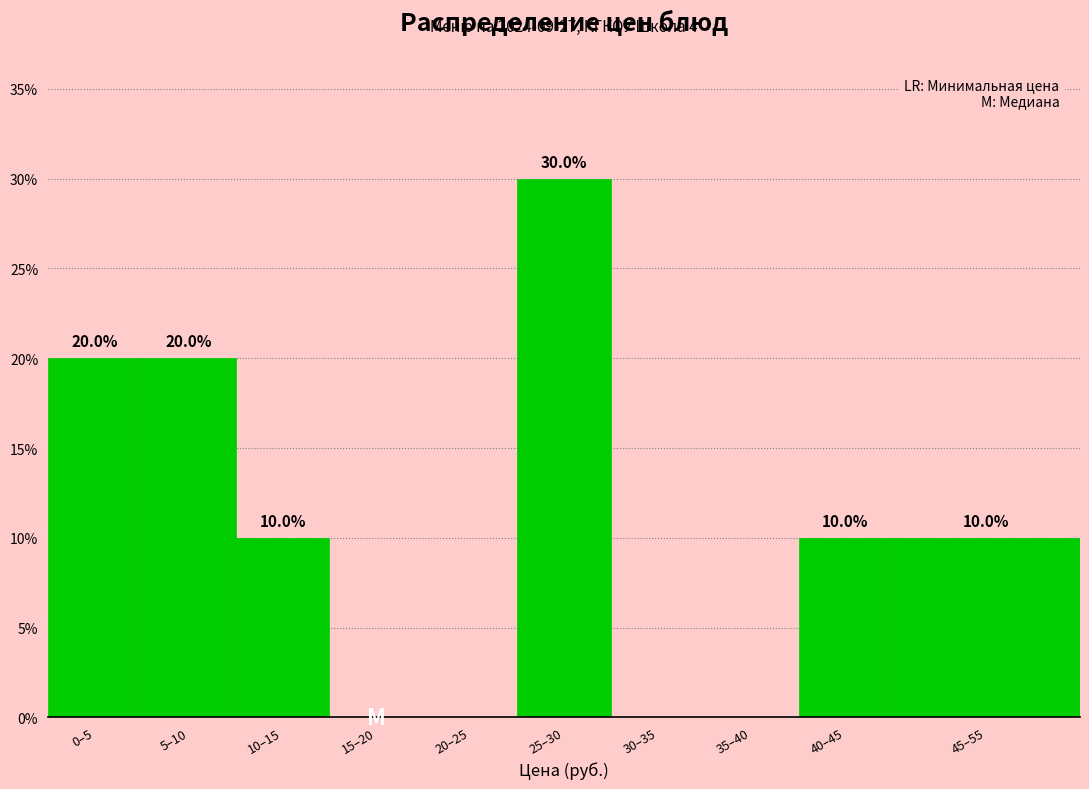

Reading right to left, list all the values displayed in this chart.

45–55=10	40–45=10	35–40=0	30–35=0	25–30=30	20–25=0	15–20=0	10–15=10	5–10=20	0–5=20